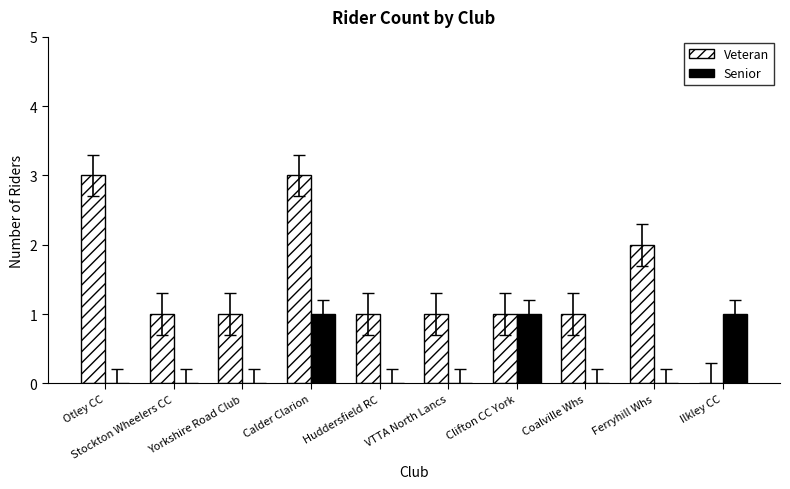

Which series has the largest total across all categories?

Veteran